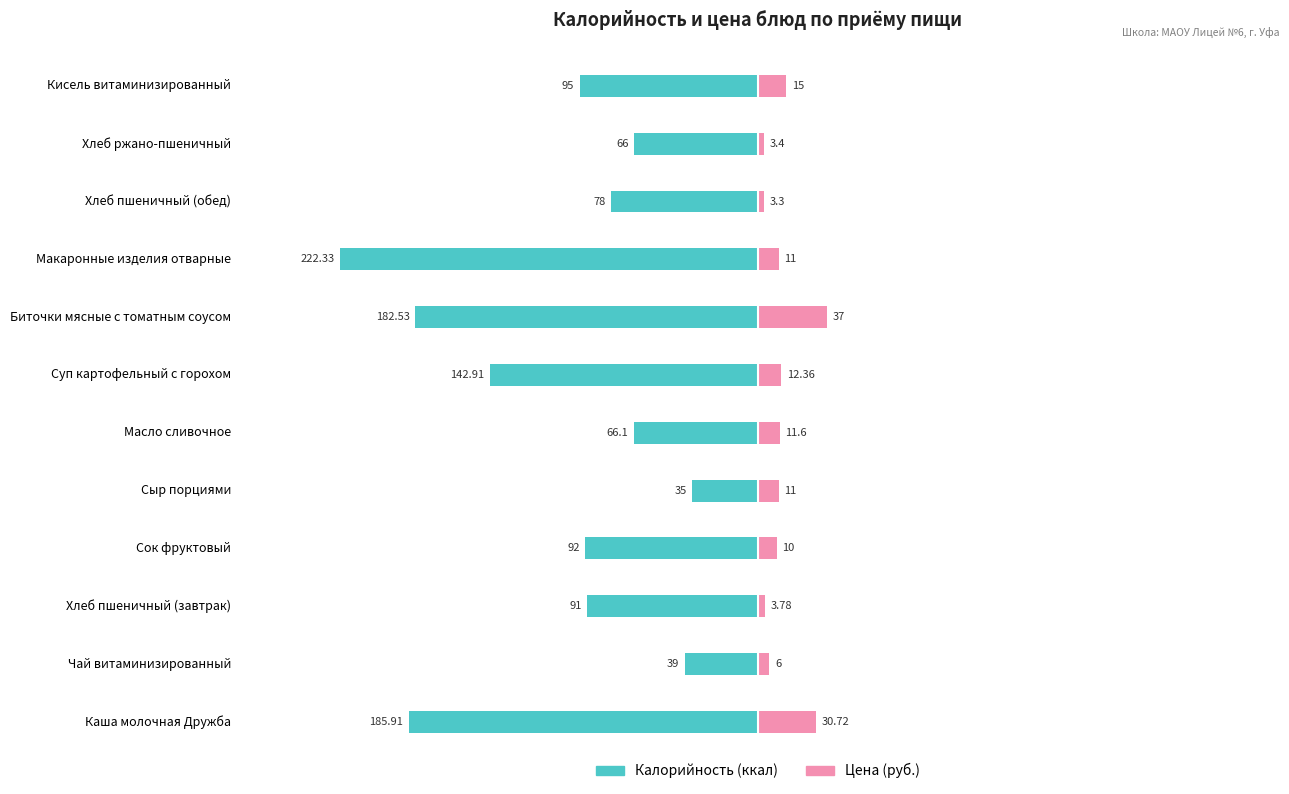

The value of Калорийность at 6 is -88.9. True or false?

False